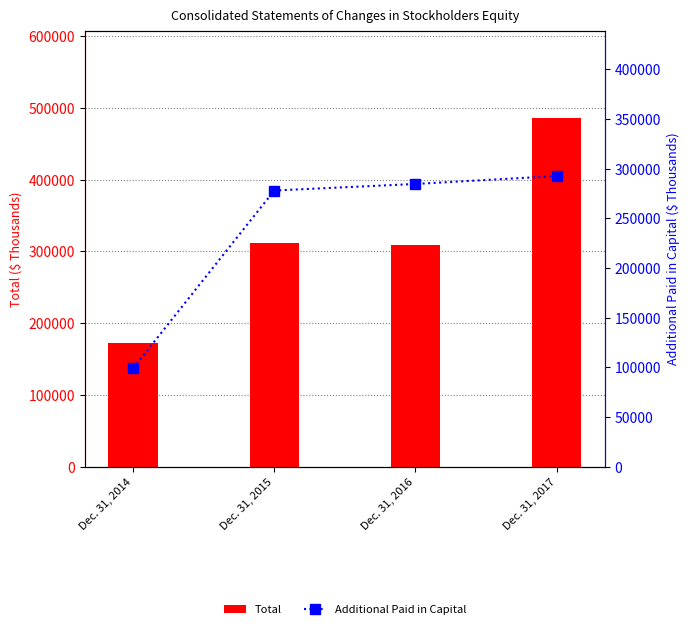

Reading left to right, list all the values displayed in this chart.

Total: Dec. 31, 2014=172989	Dec. 31, 2015=312431	Dec. 31, 2016=309391	Dec. 31, 2017=486104
Additional Paid in Capital: Dec. 31, 2014=99095	Dec. 31, 2015=277917	Dec. 31, 2016=284508	Dec. 31, 2017=292494